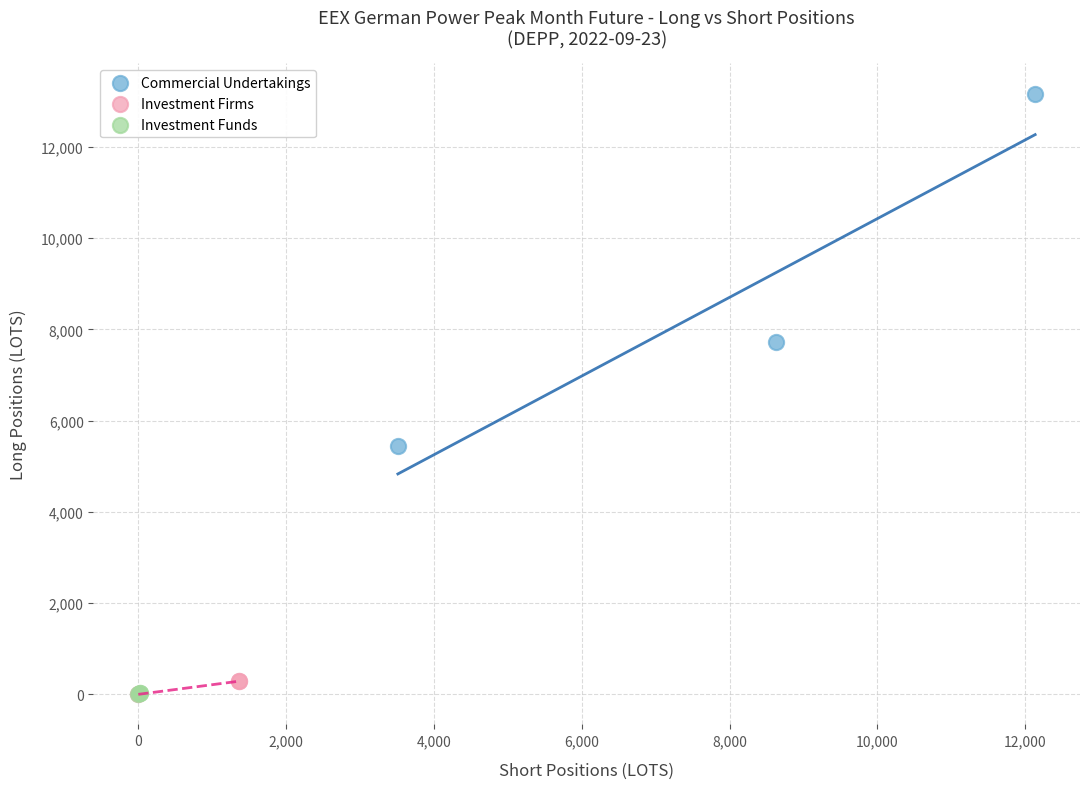

Which series reaches the maximum Y coordinate?

Commercial Undertakings